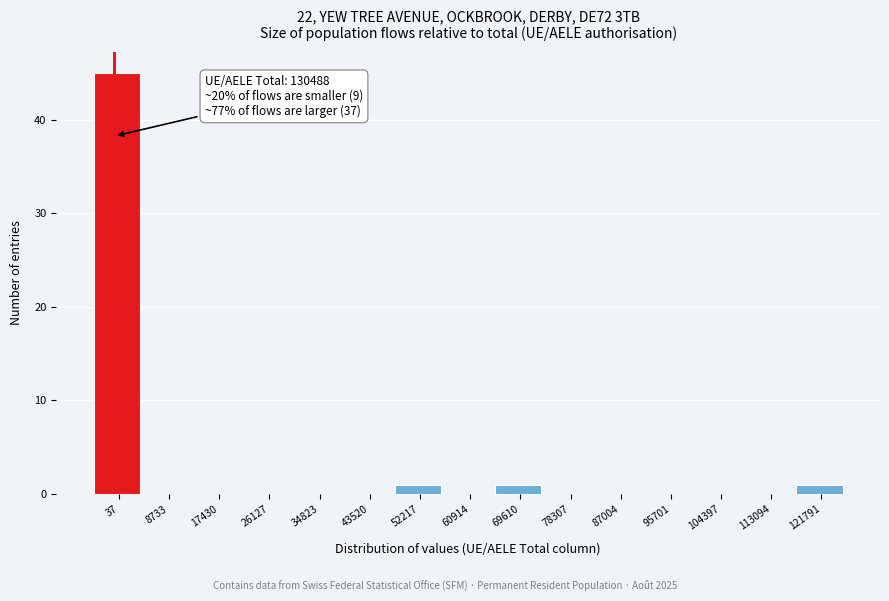

Reading right to left, extract all data points from this chart.

121791=1	113094=0	104397=0	95701=0	87004=0	78307=0	69610=1	60914=0	52217=1	43520=0	34823=0	26127=0	17430=0	8733=0	37=45